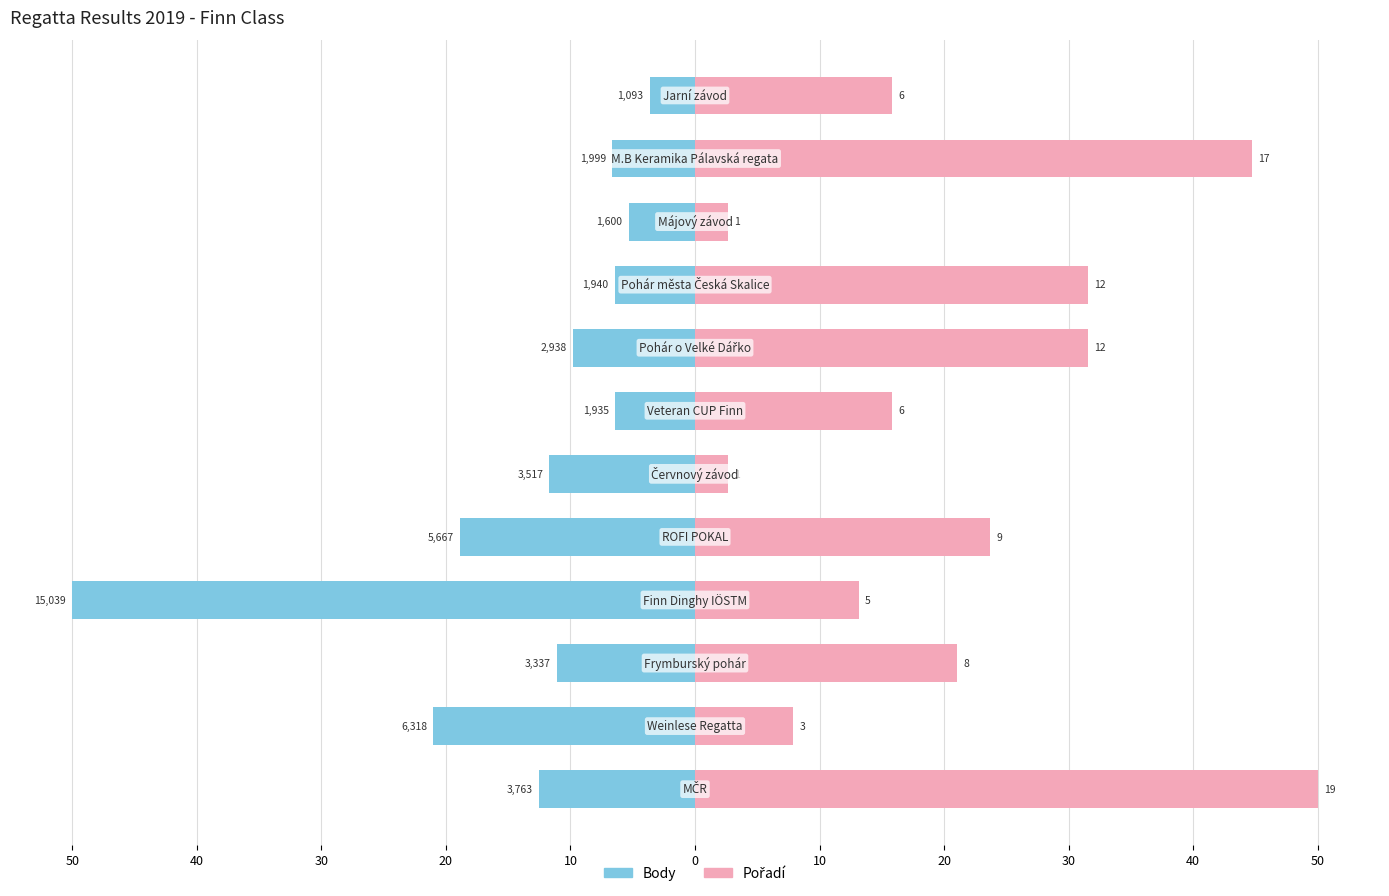

What is the sum of the Pořadí values at 20 and 30?

34.2